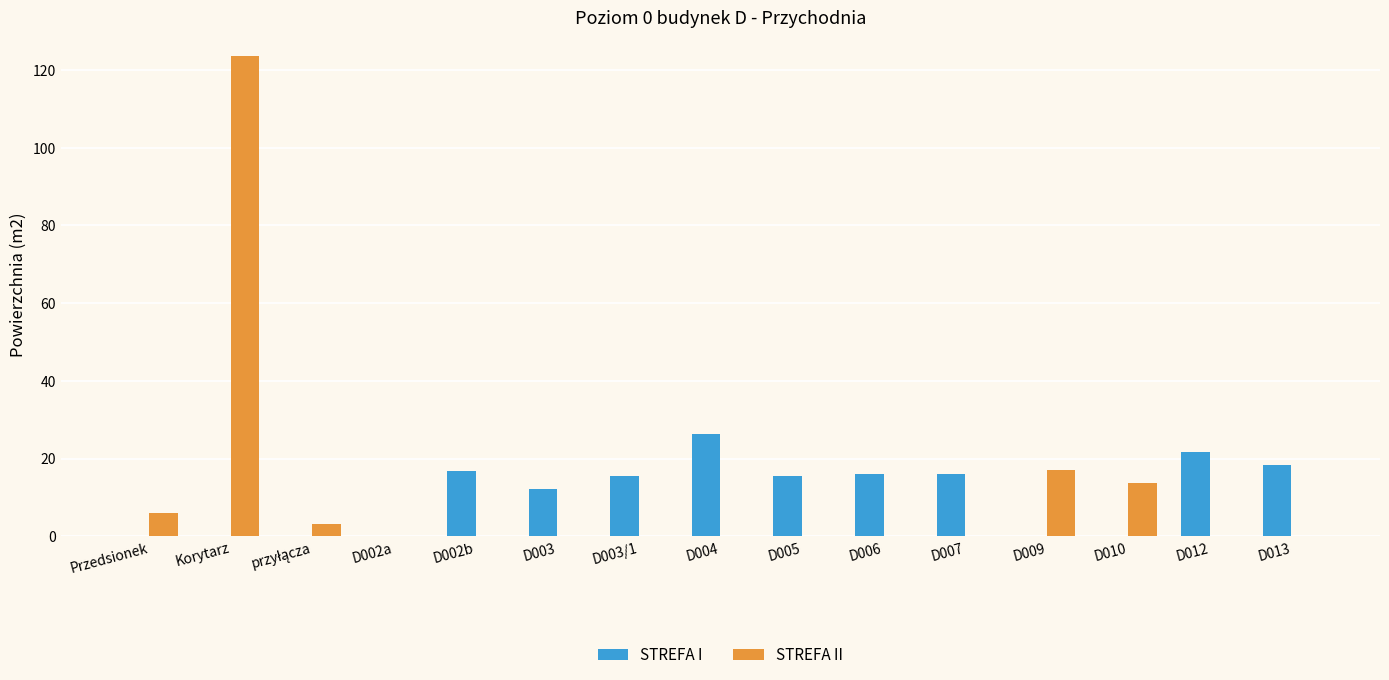

What is the highest value of the STREFA II series?

123.6